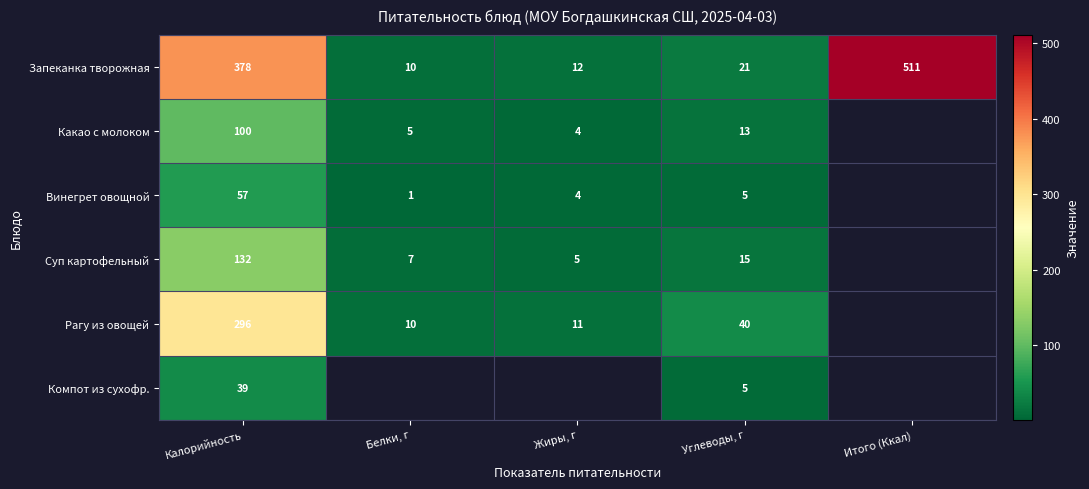

Is it true that Суп картофельный equals 3 at Жиры, г?

False